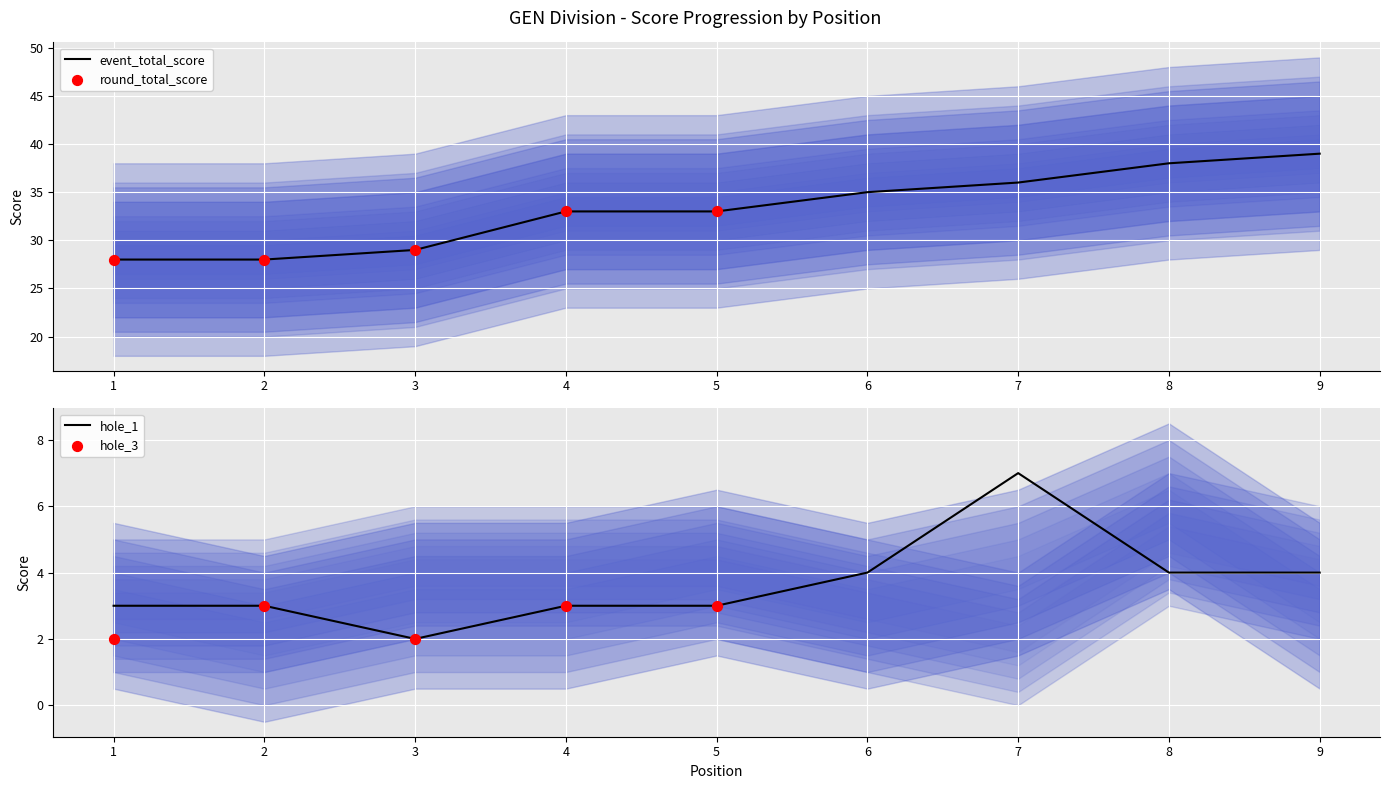

Is the value of round_total_score at 9 greater than the value of hole_8 at 4?

Yes